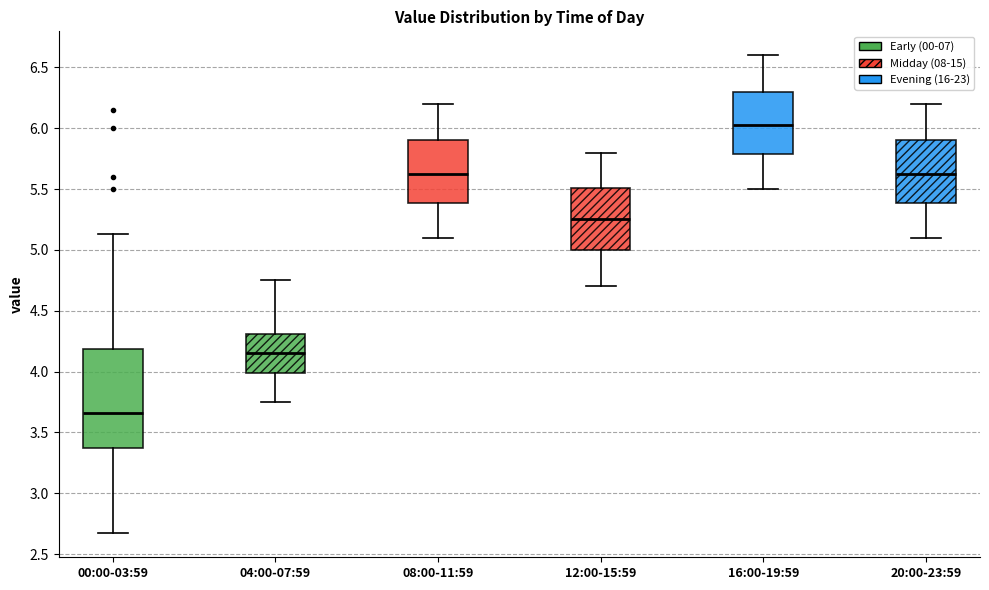

Comparing the boxes themselves (not the whiskers), which one is the tallest?

00:00-03:59